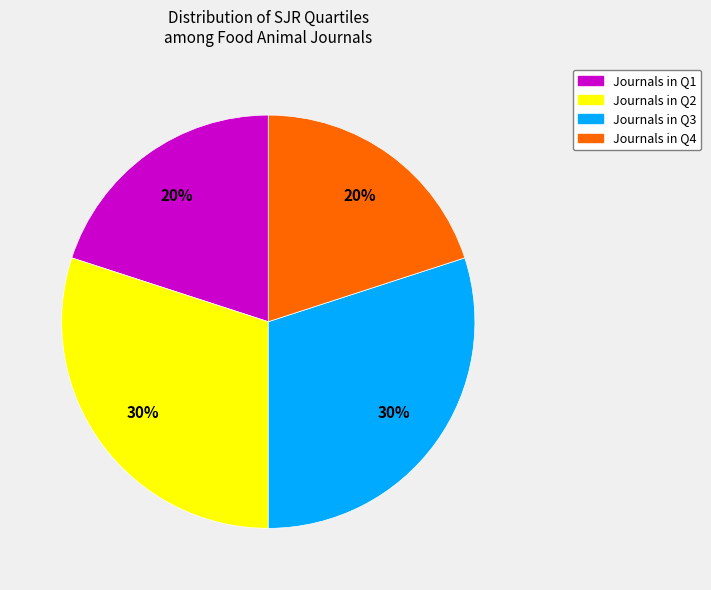

How many slices are in this pie chart?

4